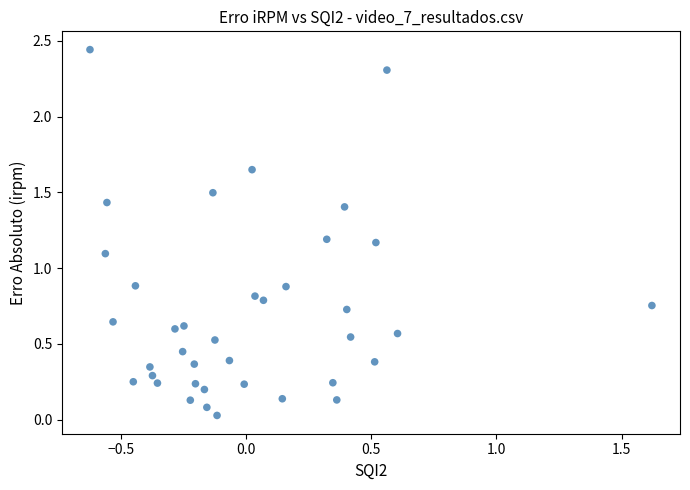

How many points are shown in the scatter plot?

38